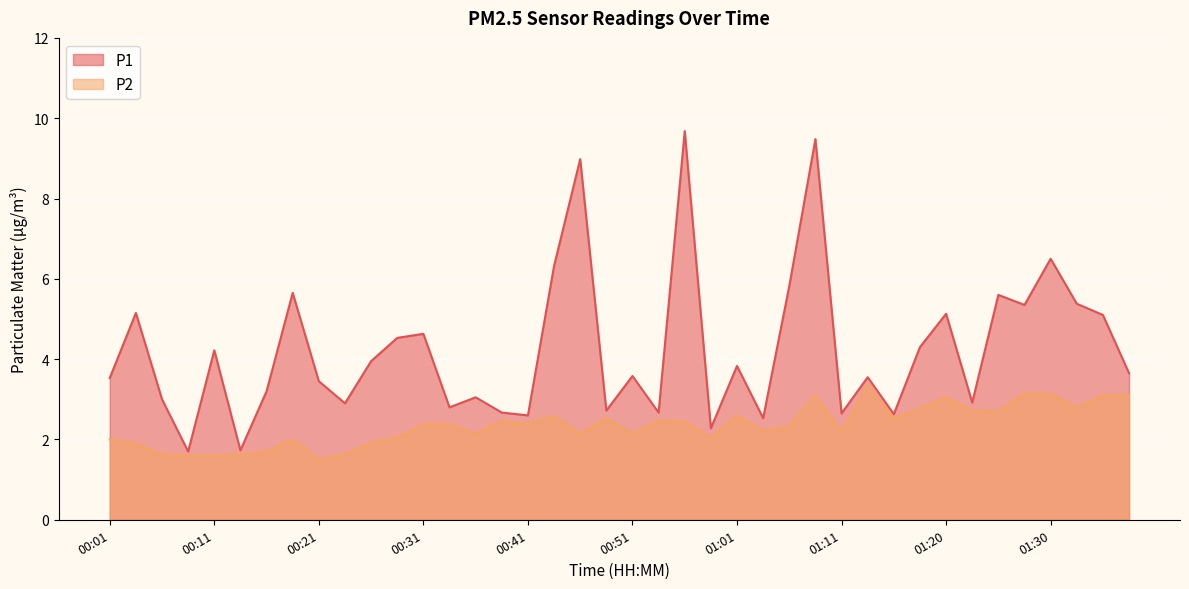

Rank the categories by P1 value from lowest to highest.

00:08, 00:14, 00:58, 01:03, 00:41, 01:16, 01:11, 00:38, 00:54, 00:49, 00:34, 00:23, 01:23, 00:06, 00:36, 00:16, 00:21, 00:01, 01:13, 00:51, 01:38, 01:01, 00:26, 00:11, 01:18, 00:29, 00:31, 01:35, 01:20, 00:04, 01:28, 01:33, 01:25, 00:19, 01:06, 00:44, 01:30, 00:46, 01:08, 00:56